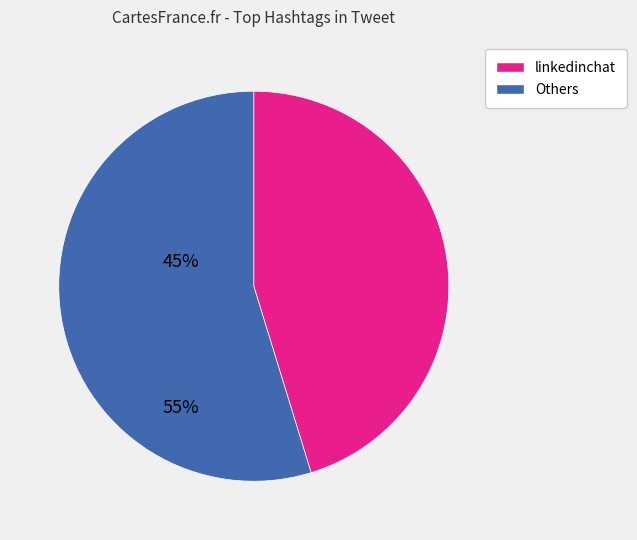

Rank the categories by value from lowest to highest.

linkedinchat, Others